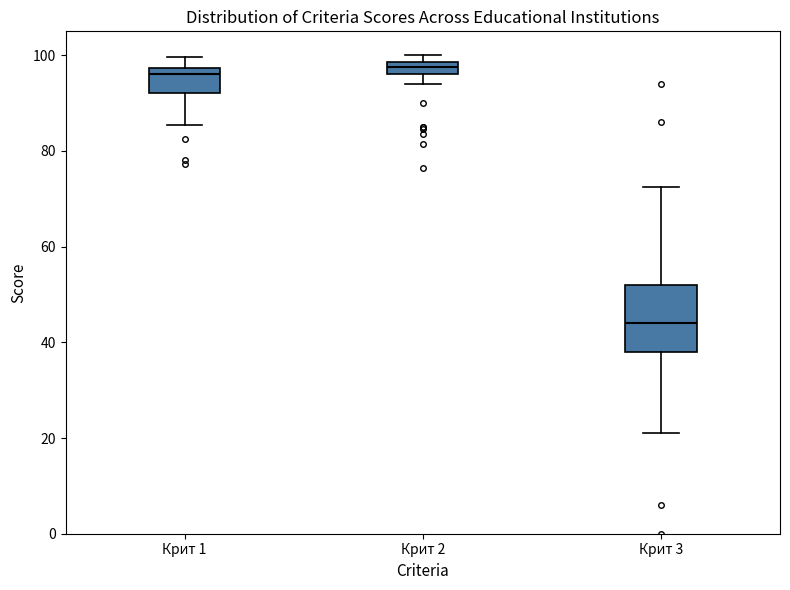

Comparing the boxes themselves (not the whiskers), which one is the tallest?

Крит 3